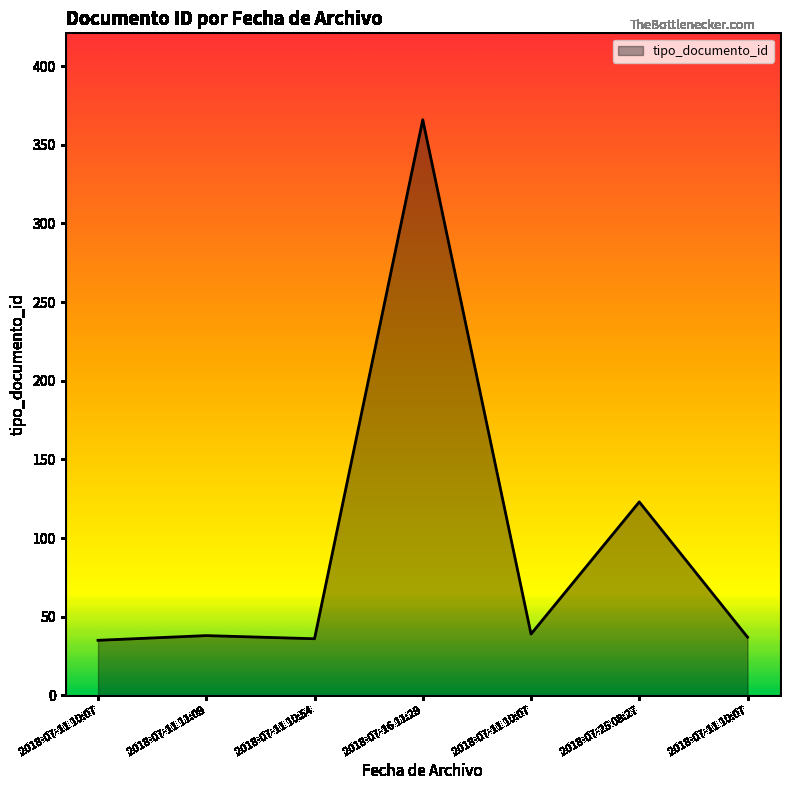

Where does the data first go above 38?

2018-07-16 11:29